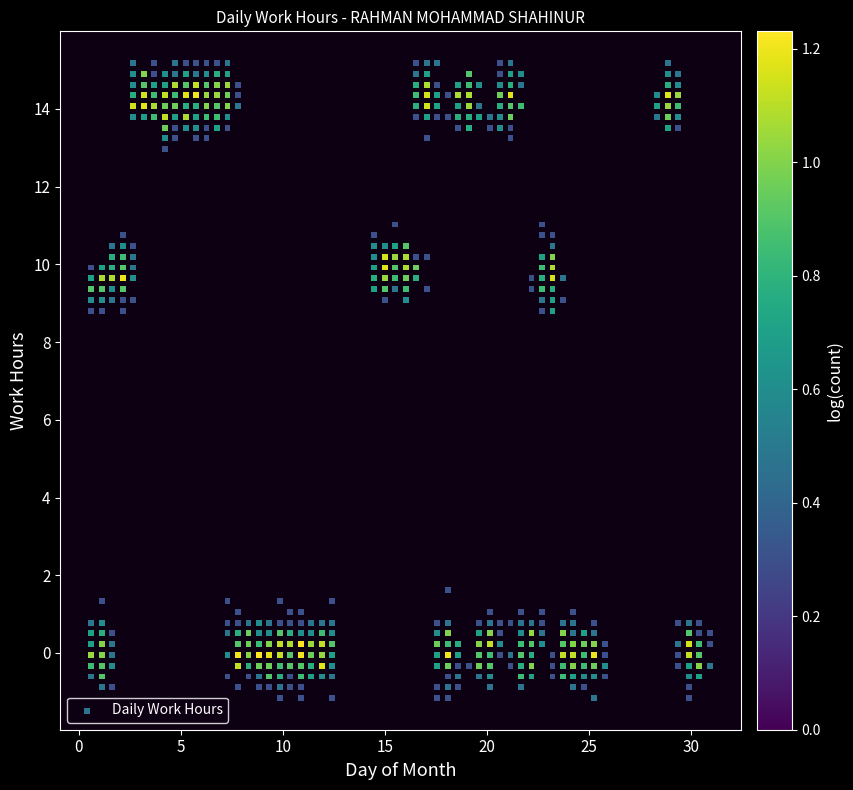

What is the range of X values (max minus min)?

30.3